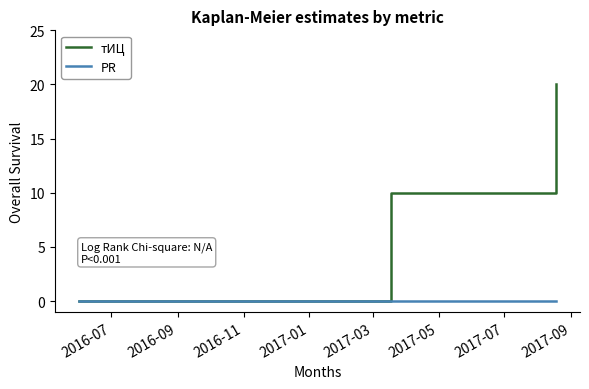

Reading left to right, transcribe all the data shown in this chart.

тИЦ: 0	10	20
PR: 0	0	0